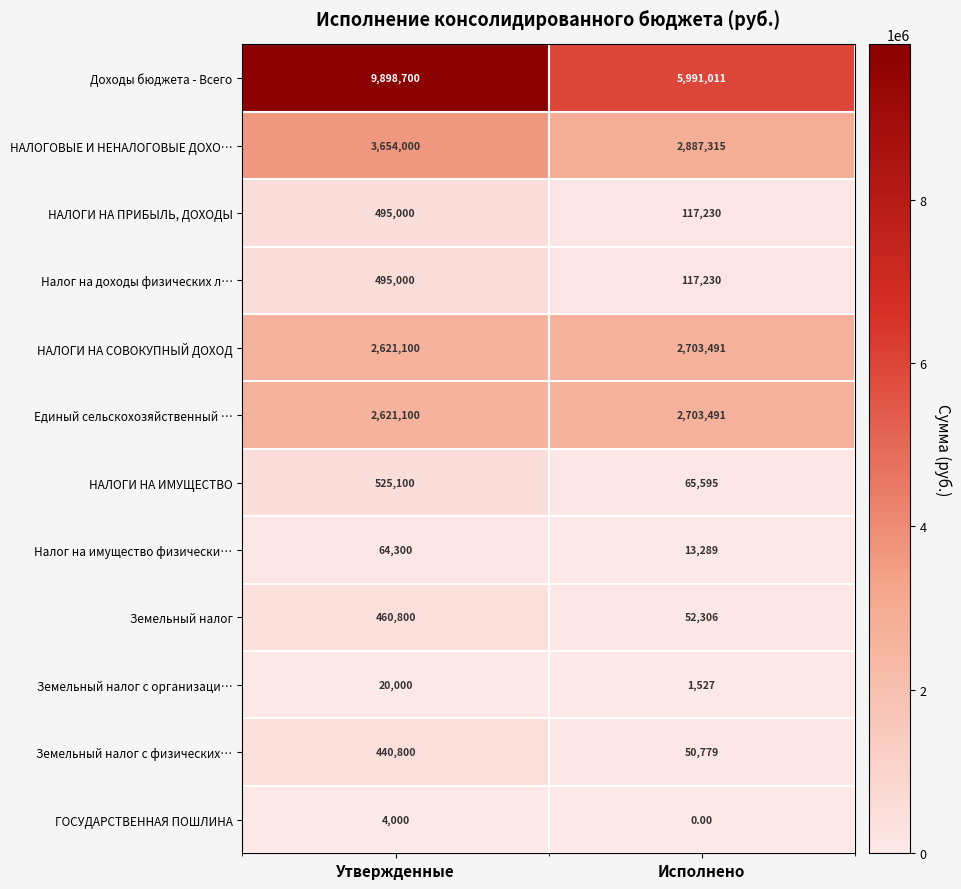

Rank the categories by Налог на имущество физически… value from highest to lowest.

Утвержденные, Исполнено